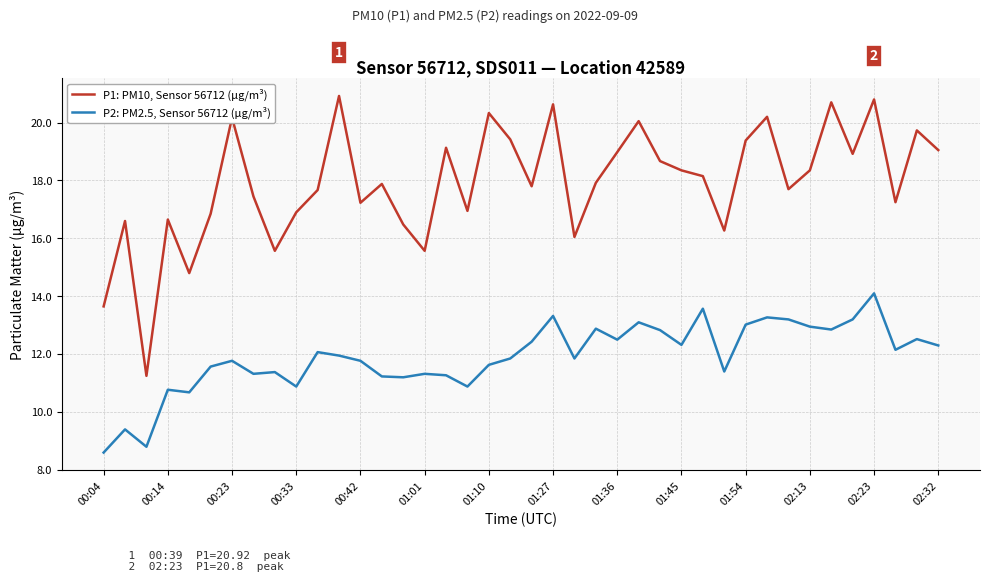

What is the difference between the maximum and minimum values in the P2: PM2.5, Sensor 56712 (µg/m³) series?

5.5